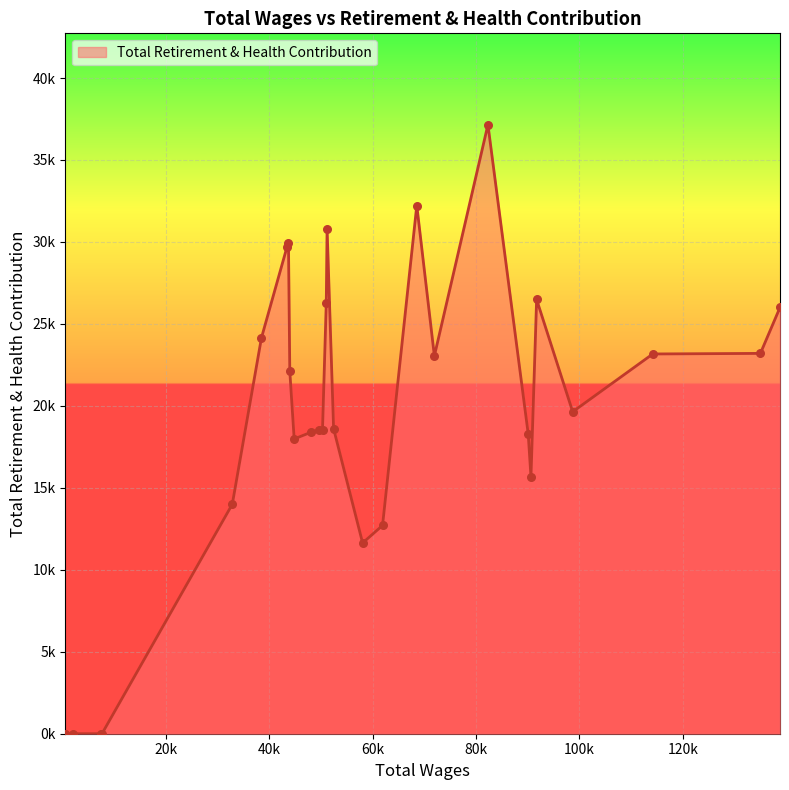

What is the ratio of the value at 7 to the value at 3?

1.9